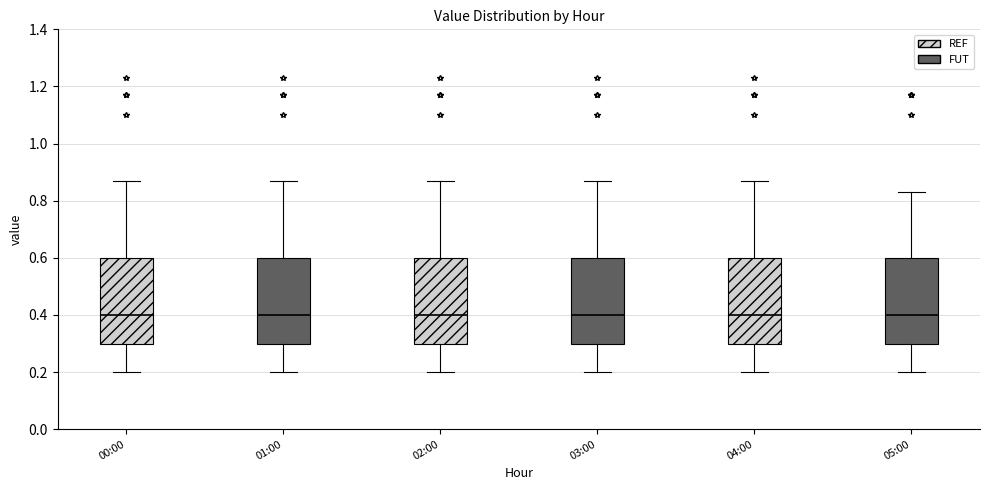

Reading left to right, transcribe this box plot: for each box, give where its median line is, the range the box spans, and where its two whiskers end, as read against the y-axis. The values are not printed on the chart, so give them approximately, as read against the axis.

00:00: median 0.40, box 0.30 to 0.60, whiskers 0.20 to 0.88
01:00: median 0.40, box 0.30 to 0.60, whiskers 0.20 to 0.88
02:00: median 0.40, box 0.30 to 0.60, whiskers 0.20 to 0.88
03:00: median 0.40, box 0.30 to 0.60, whiskers 0.20 to 0.88
04:00: median 0.40, box 0.30 to 0.60, whiskers 0.20 to 0.88
05:00: median 0.40, box 0.30 to 0.60, whiskers 0.20 to 0.84